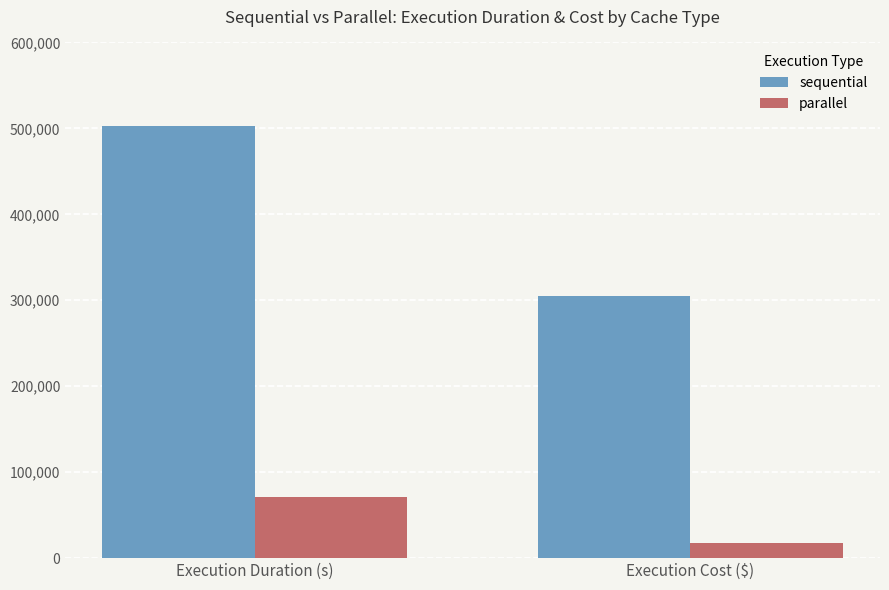

What are all the series names shown in the legend?

sequential, parallel